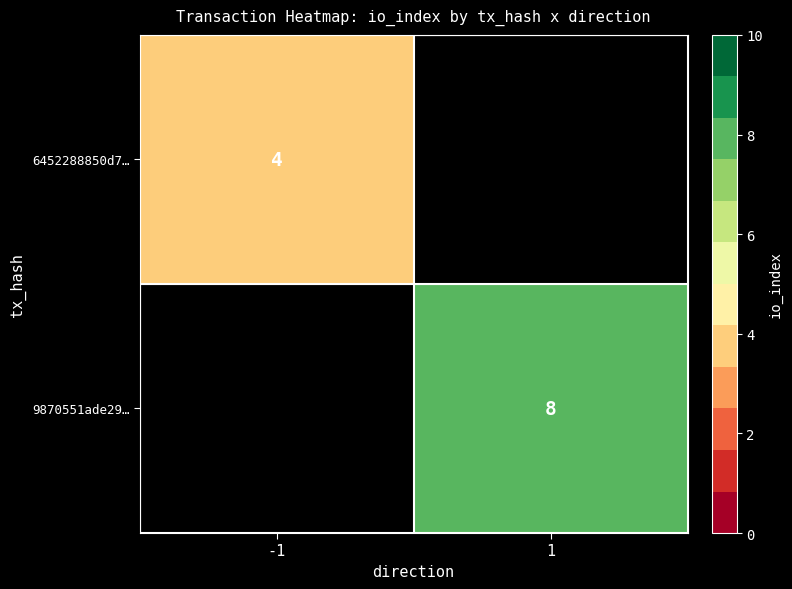

True or false: 9870551ade29… has a value of 4.8 at 1.

False